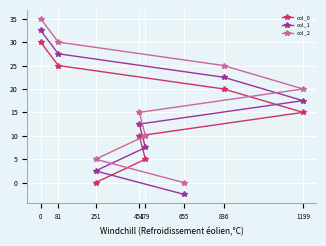

What is the sum of the col_2 values at 655 and 479?

10.0